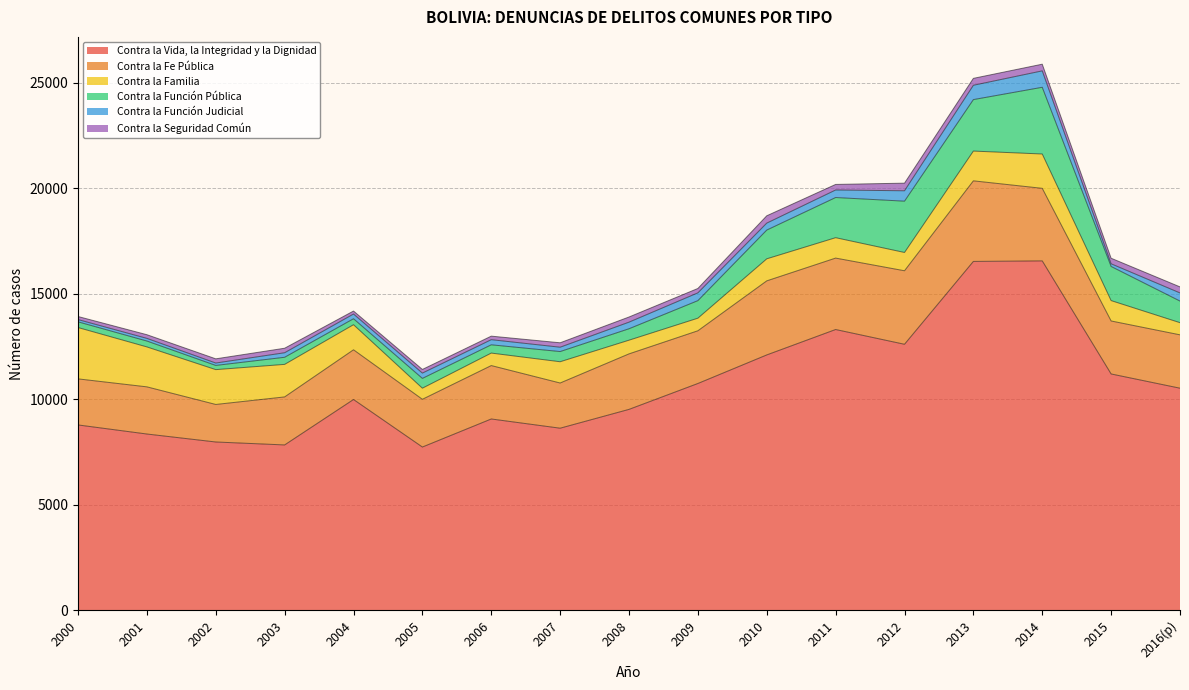

What is the maximum value for Contra la Seguridad Común?

361